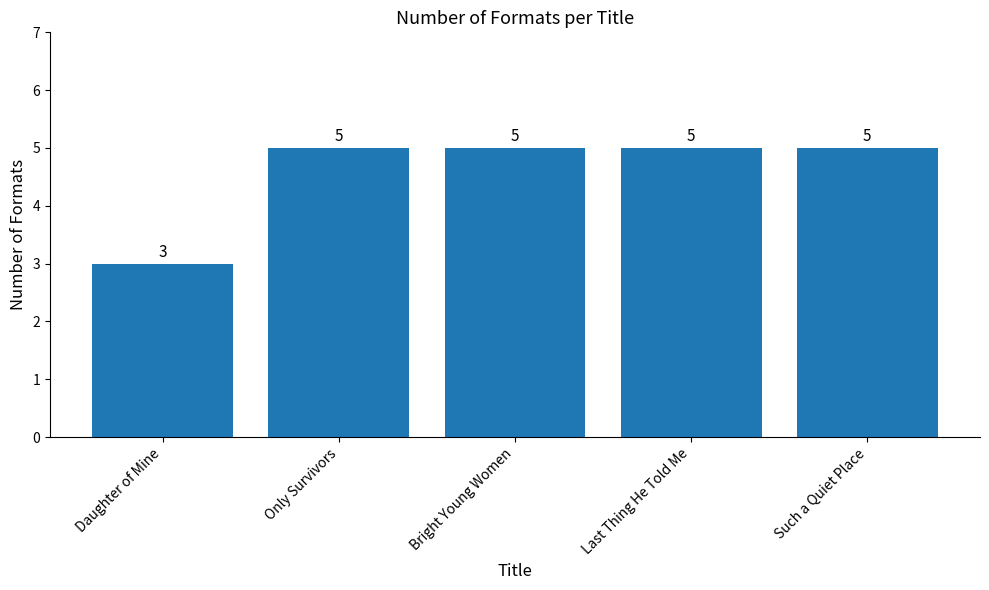

Count the number of categories in the chart.

5